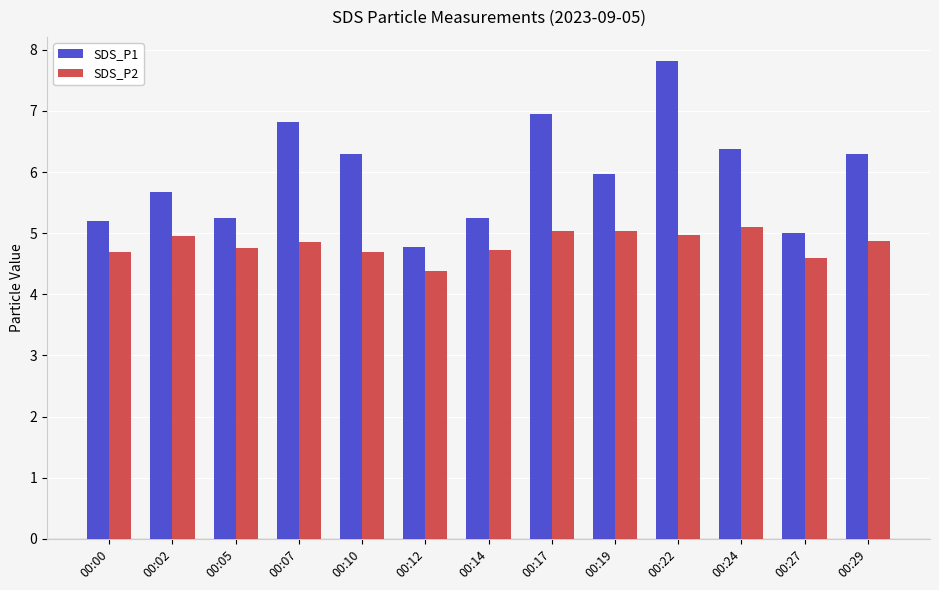

Rank the series at 00:17 from highest to lowest value.

SDS_P1, SDS_P2